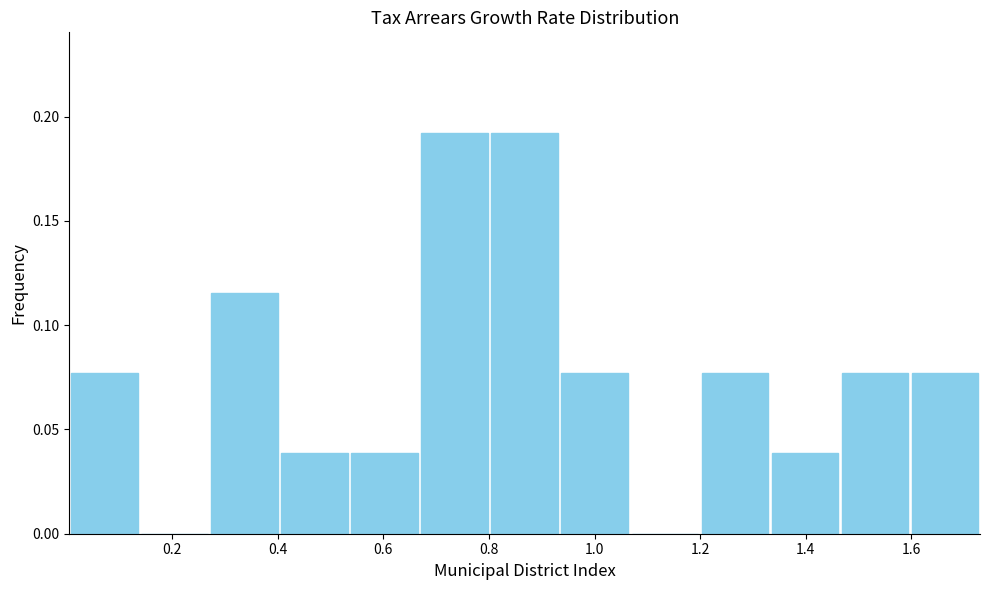

Reading left to right, transcribe this chart: for each bar, give the range it covers on the x-axis and its height. Neither the bar edges nor the heights are printed on the chart, so give them approximately, as read against the axes.

0.00 to 0.14: 0.075
0.14 to 0.28: 0
0.28 to 0.40: 0.115
0.40 to 0.54: 0.040
0.54 to 0.66: 0.040
0.66 to 0.80: 0.190
0.80 to 0.94: 0.190
0.94 to 1.06: 0.075
1.06 to 1.20: 0
1.20 to 1.34: 0.075
1.34 to 1.46: 0.040
1.46 to 1.60: 0.075
1.60 to 1.72: 0.075